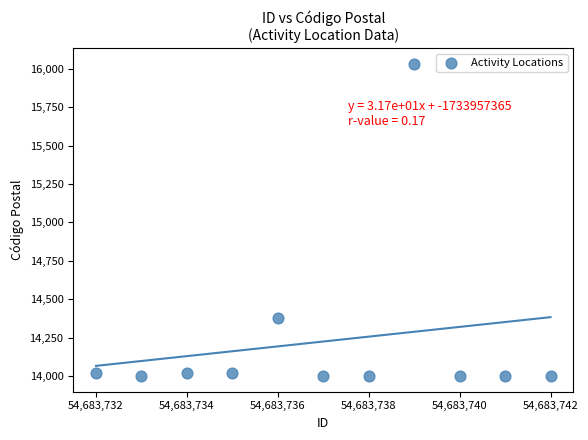

What Y value in the scatter plot is closest to 15017?

14380